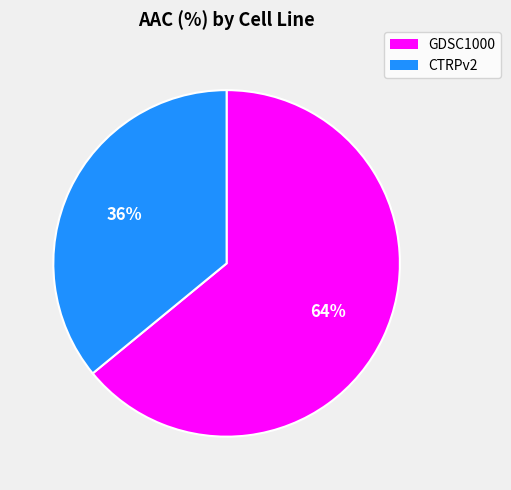

Which has a higher value, GDSC1000 or CTRPv2?

GDSC1000